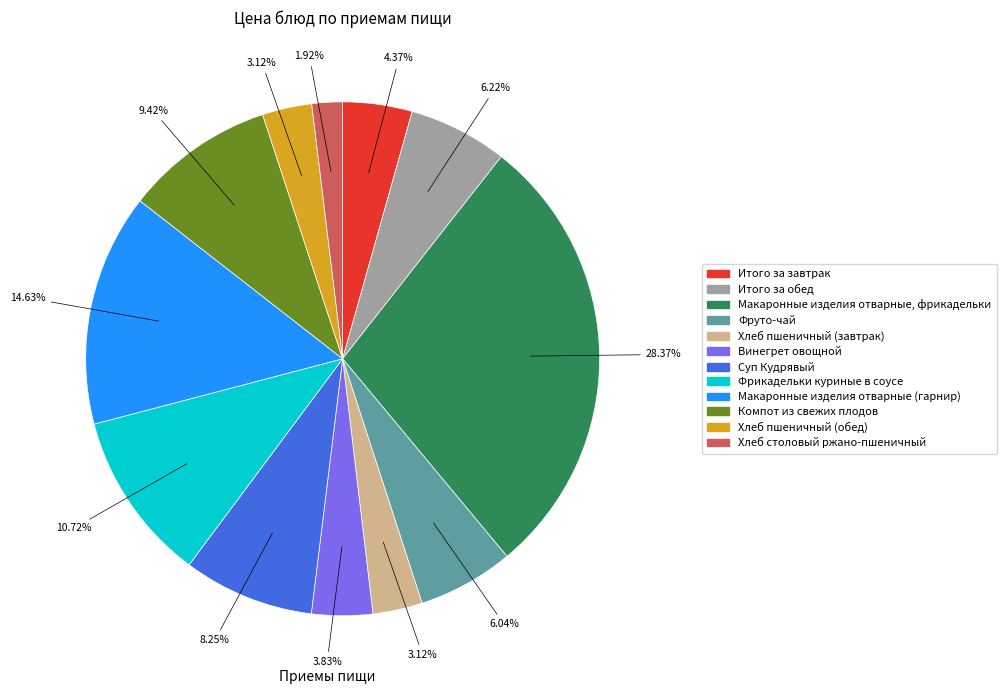

Combined, what portion of the pie is Итого за обед and Макаронные изделия отварные, фрикадельки?

34.6%